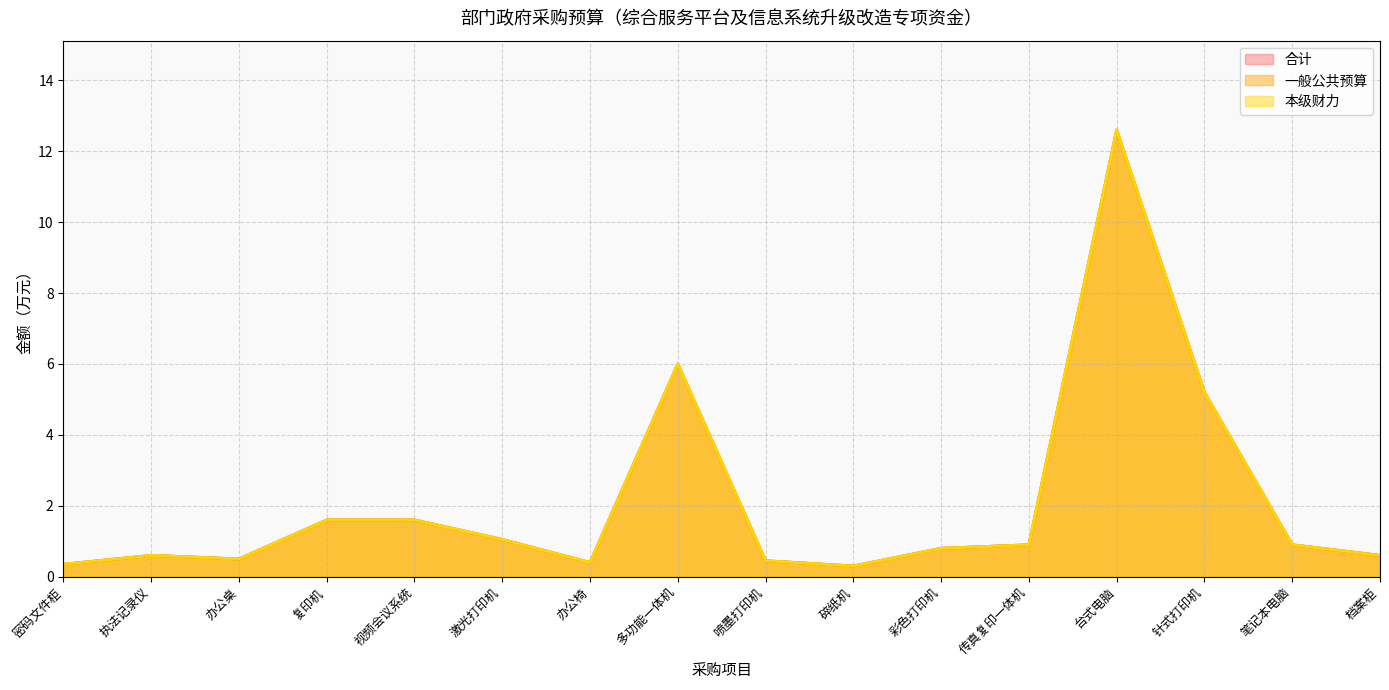

What is the difference between the 一般公共预算 values at 办公桌 and 针式打印机?

4.7